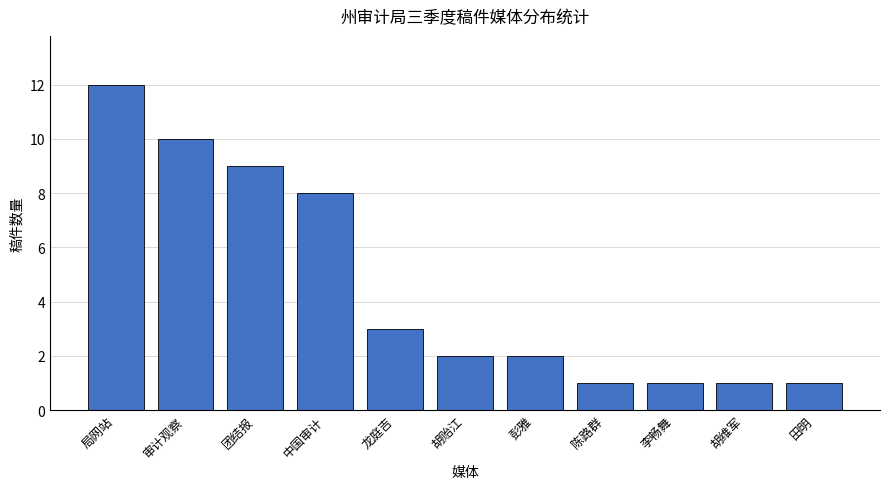

Which label corresponds to the largest value in the chart?

局网站